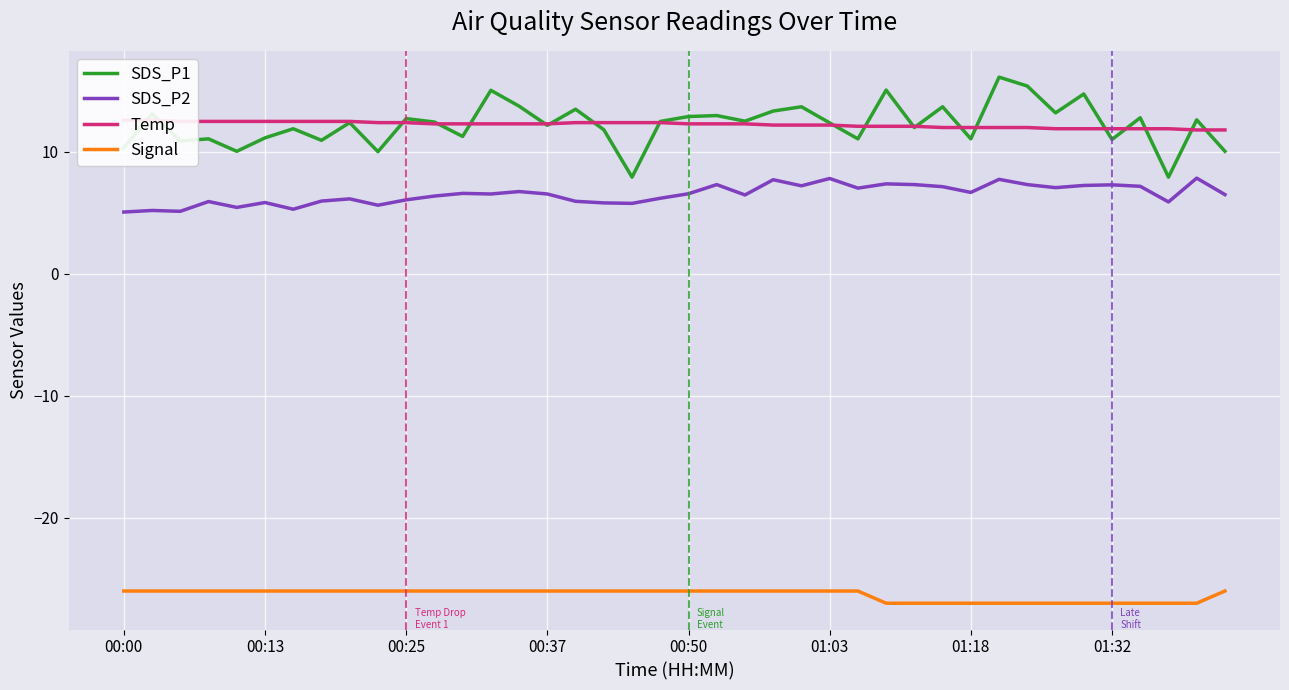

Does the chart display data point markers on the line(s)?

No